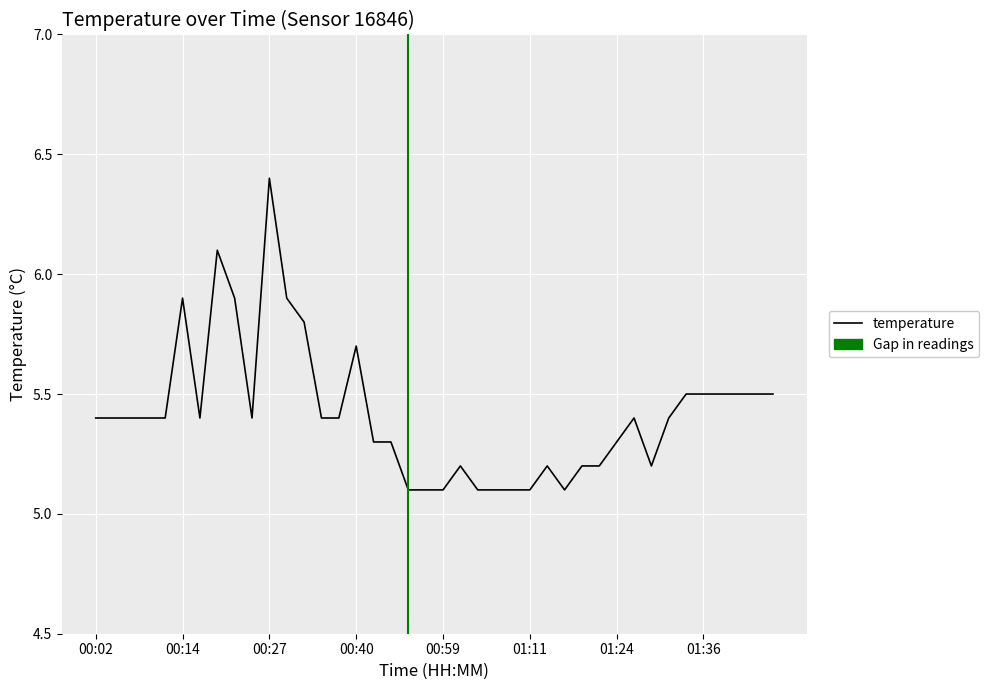

What is the difference between the maximum and minimum values?

1.3